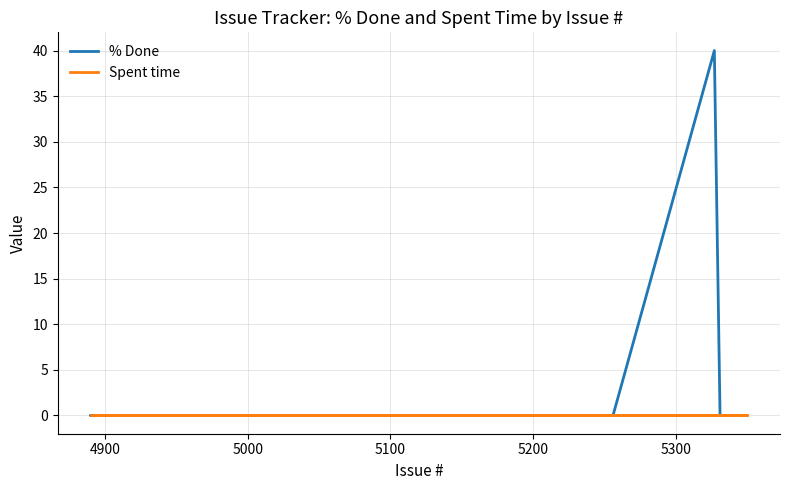

True or false: Spent time has more than 1 interior local peaks.

False